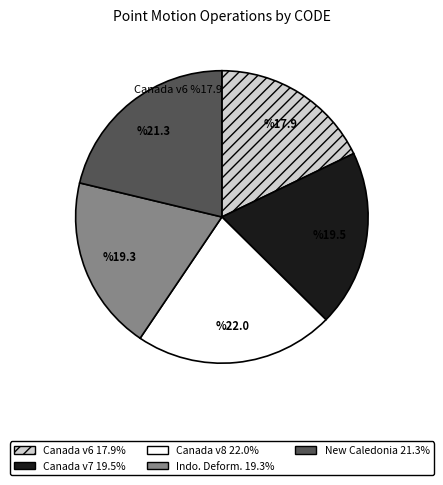

Is it true that Indonesian Deformation Model 2020 is 19% of the pie?

True